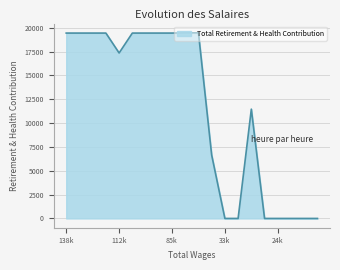

What is the maximum value shown in the chart?

19470